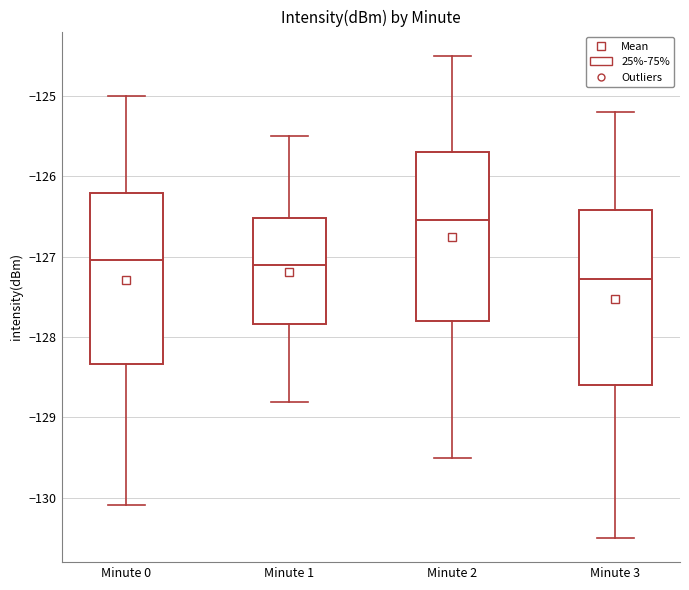

Which box's median line is the highest?

Minute 2